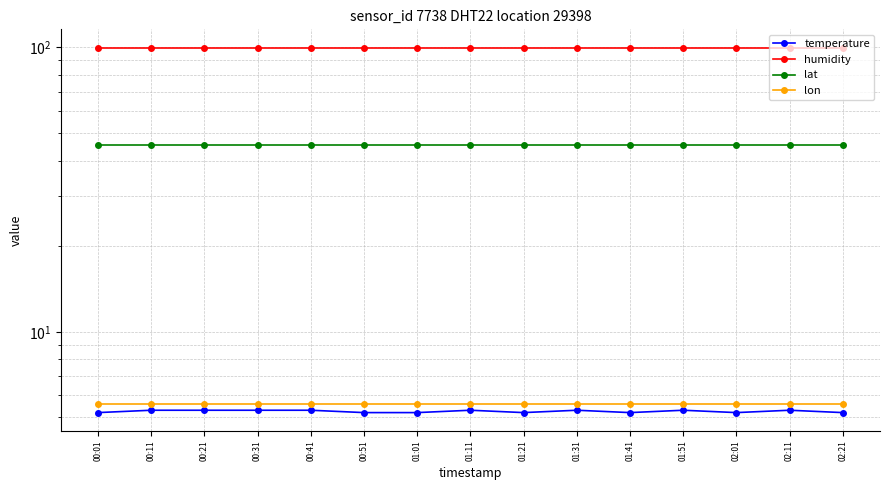

How many interior local valleys does the temperature series have?

3